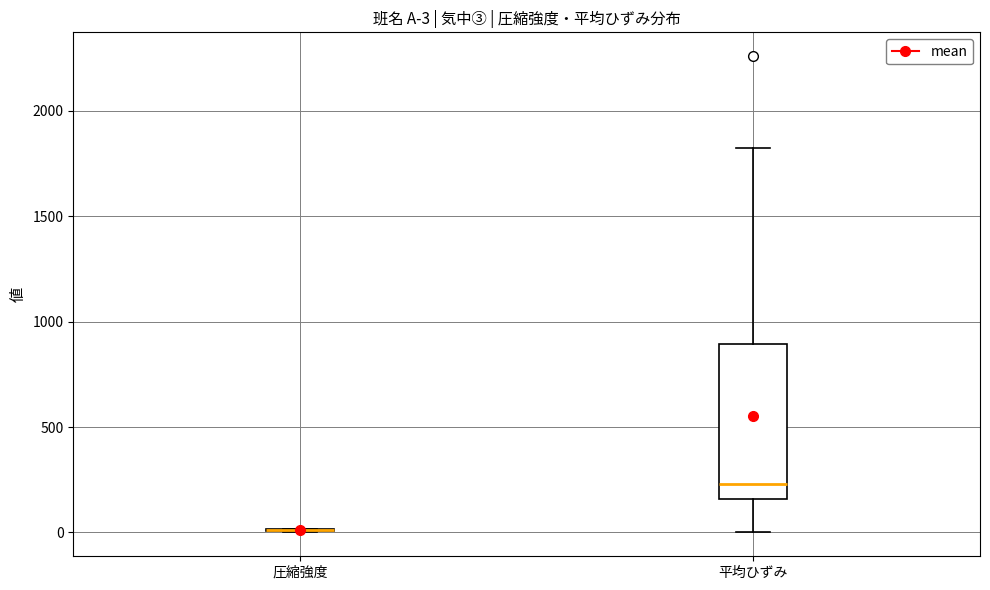

Which box is the tallest, from its lower edge to its upper edge?

平均ひずみ